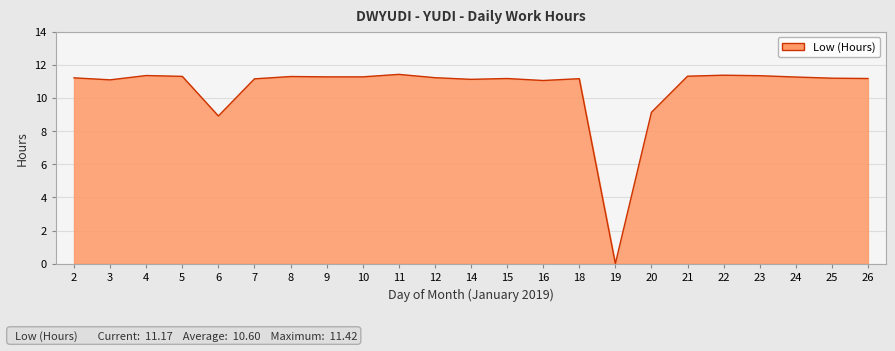

True or false: the data shows 11.3 at 8.

True